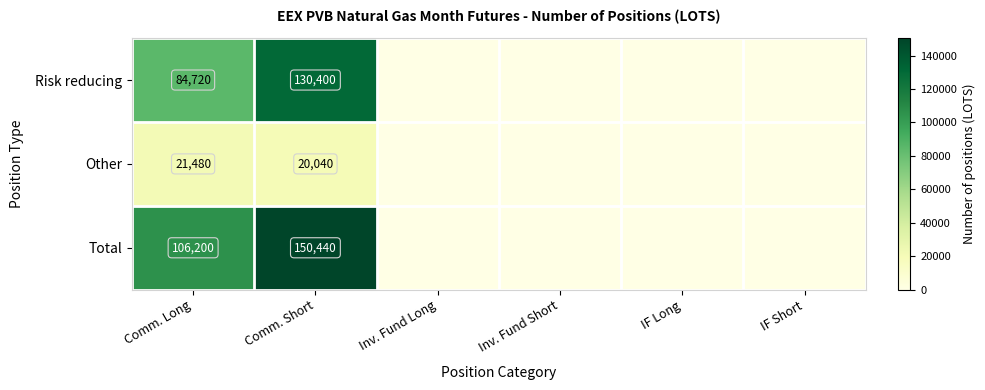

The Other series shows 35401 at Comm. Long. True or false?

False